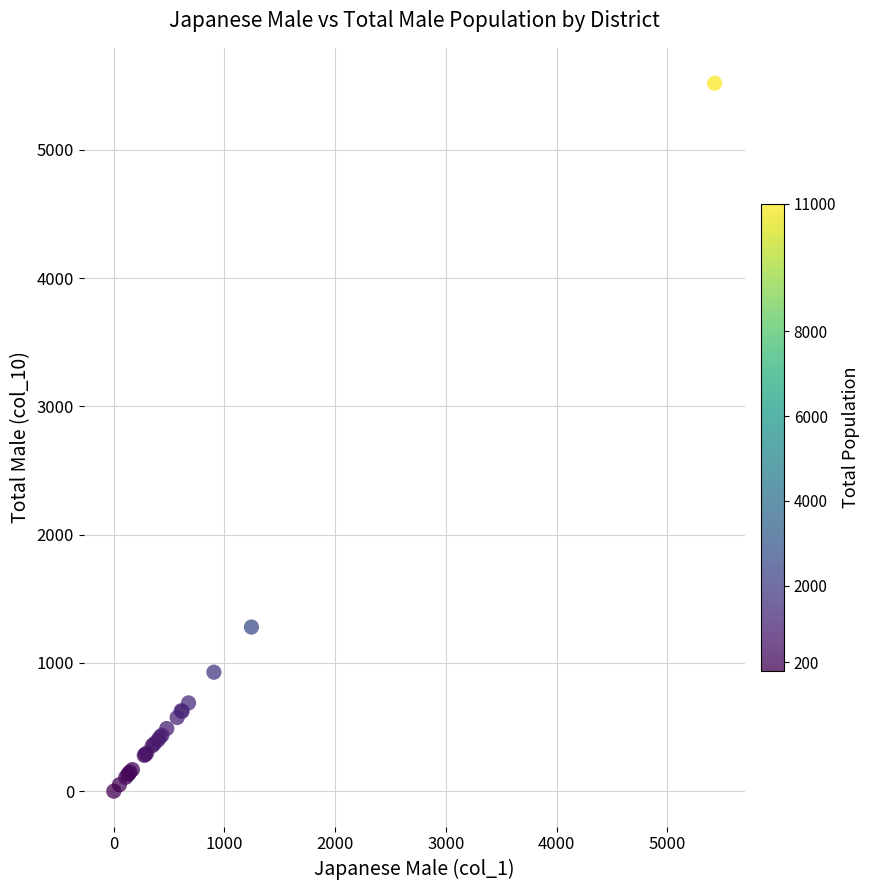

What Y value in the scatter plot is closest to 2759?

1280